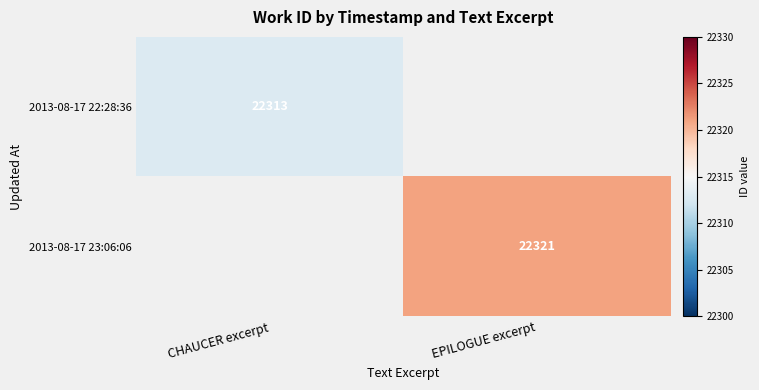

Is the value of 2013-08-17 23:06:06 at EPILOGUE excerpt greater than the value of 2013-08-17 22:28:36 at CHAUCER excerpt?

Yes